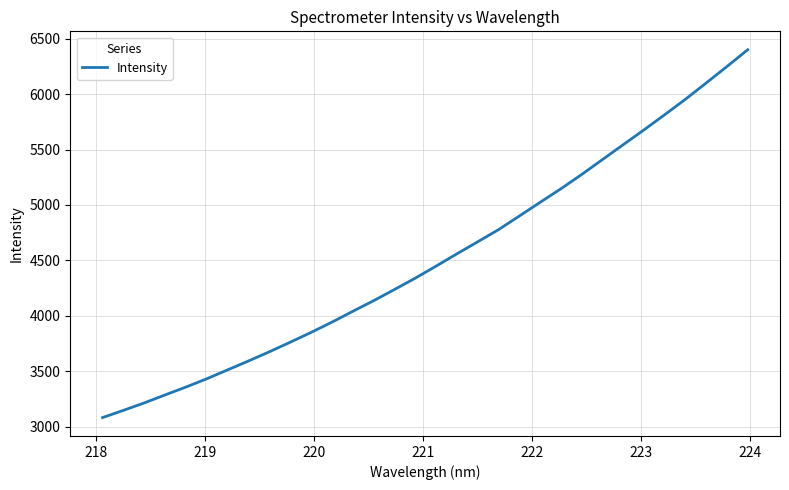

What is the greatest value displayed?

6401.0